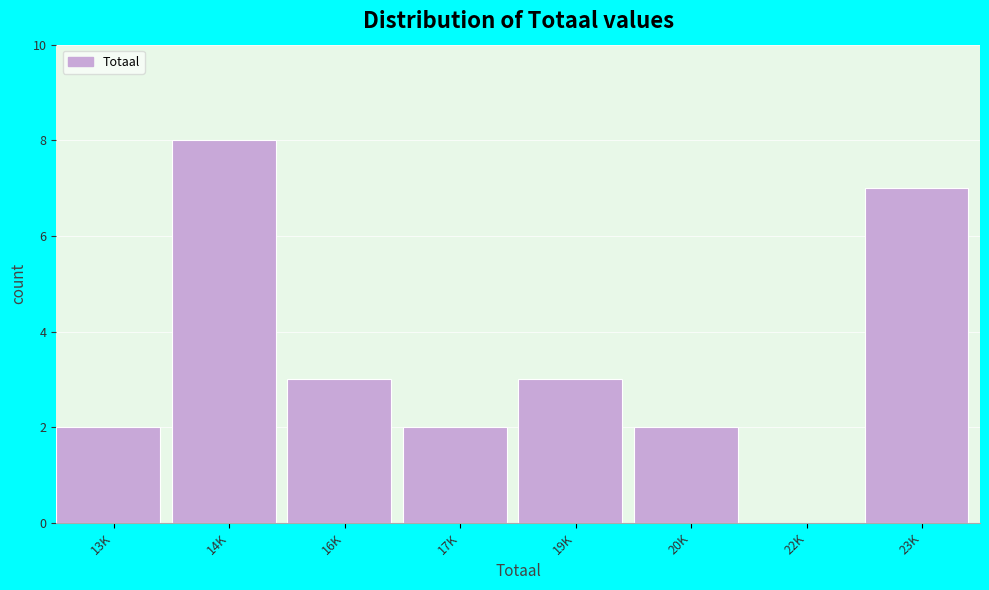

Reading left to right, list all the values displayed in this chart.

13K=2	14K=8	16K=3	17K=2	19K=3	20K=2	22K=0	23K=7